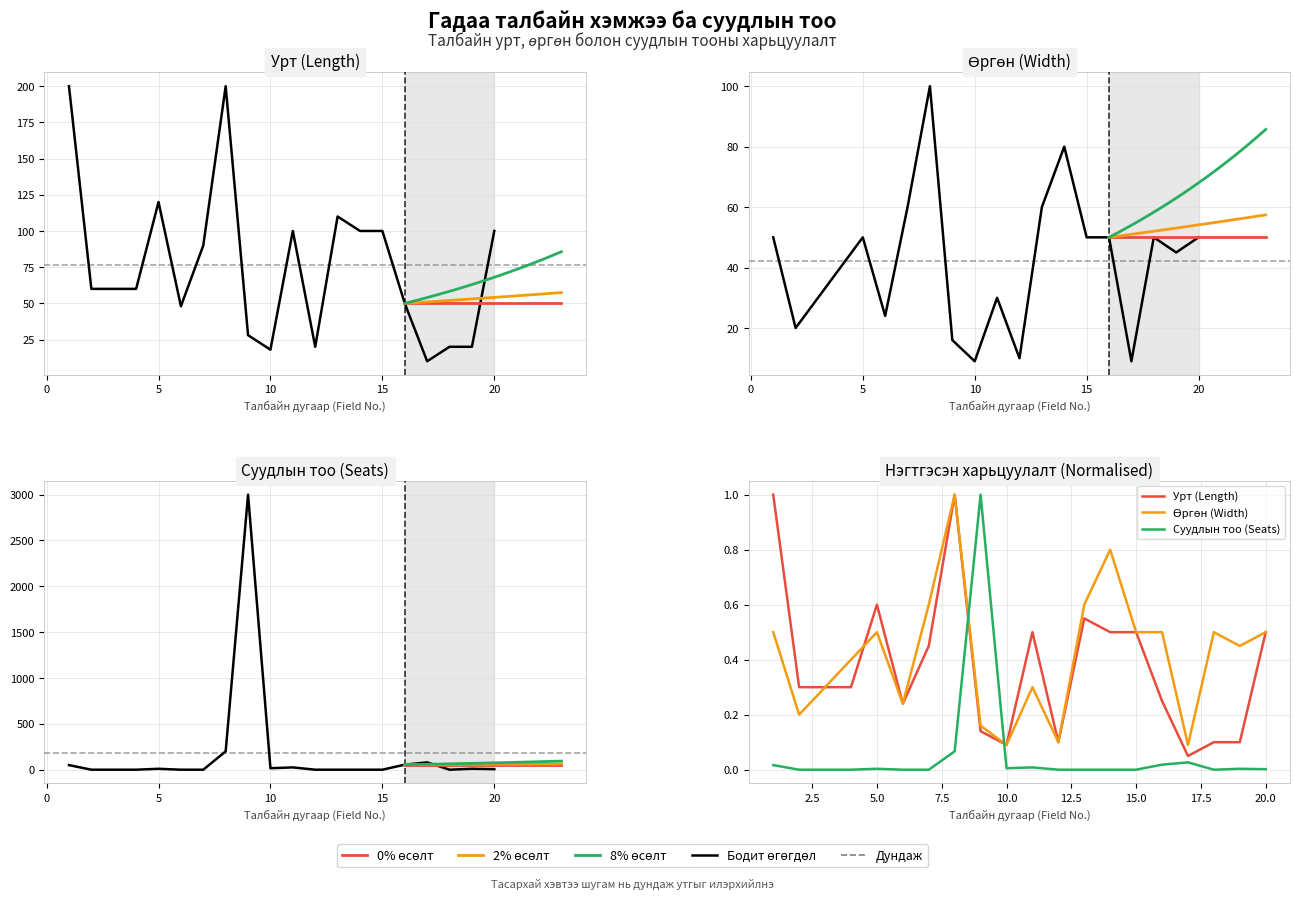

True or false: Суудлын тоо (Seats) has more than 1 points higher than both neighbors.

True